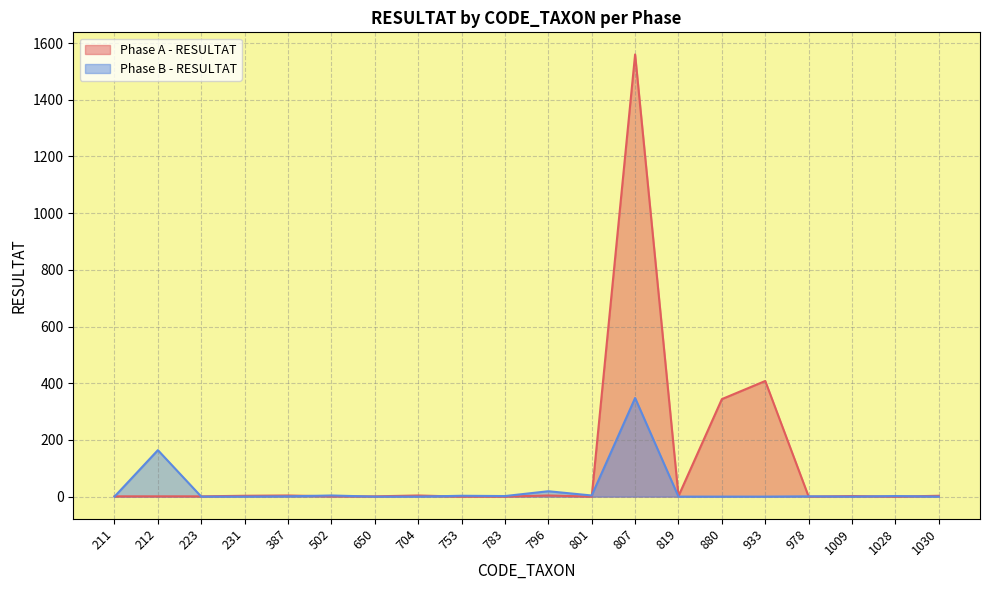

Rank the series by their maximum value, from highest to lowest.

Phase A - RESULTAT, Phase B - RESULTAT